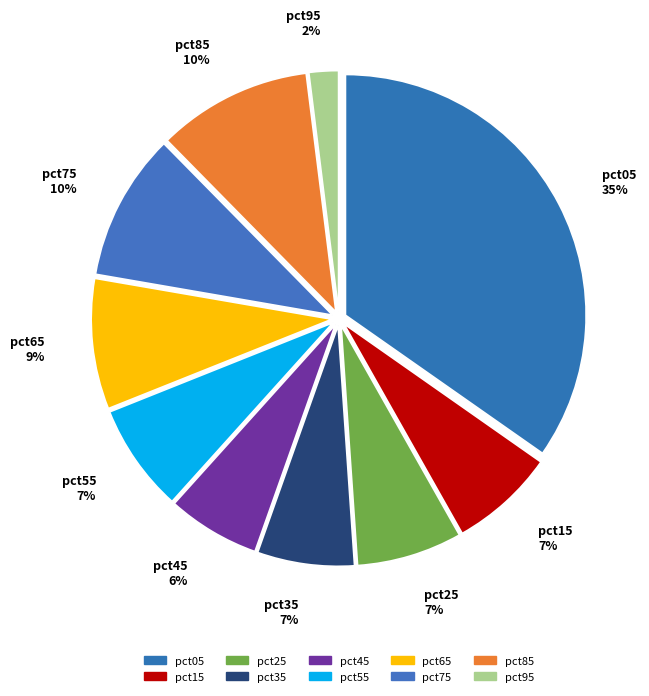

To the nearest percent, what portion does pct15 represent?

7%